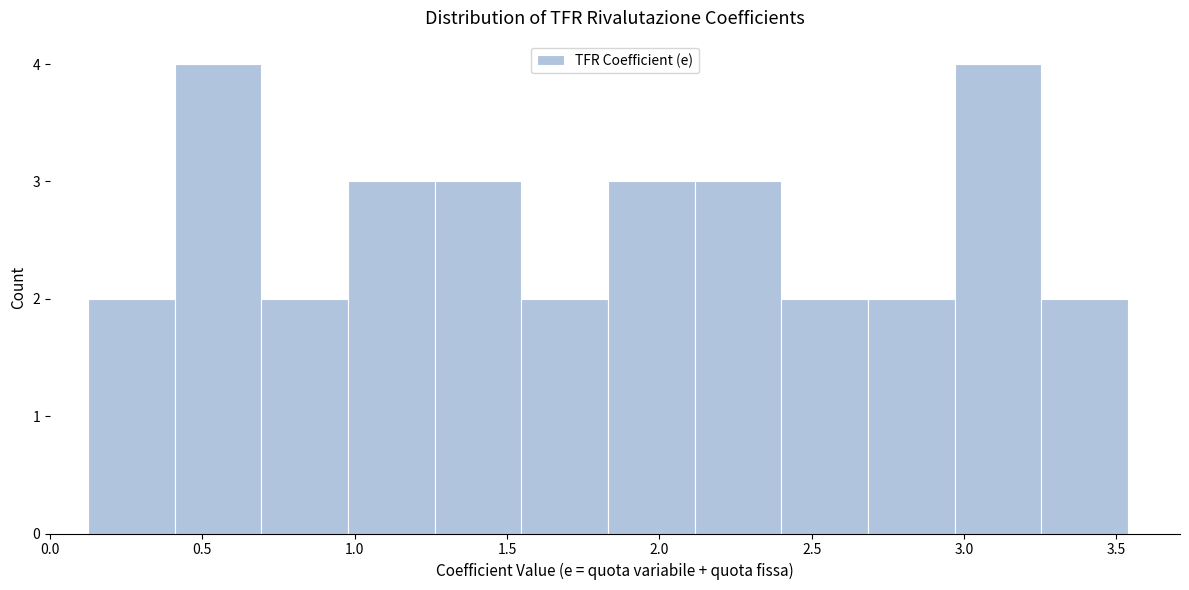

How tall is the bar that spans 1.00 to 1.25 on the x-axis? Neither the bar edges nor the heights are printed on the chart, so give them approximately, as read against the axes.

3